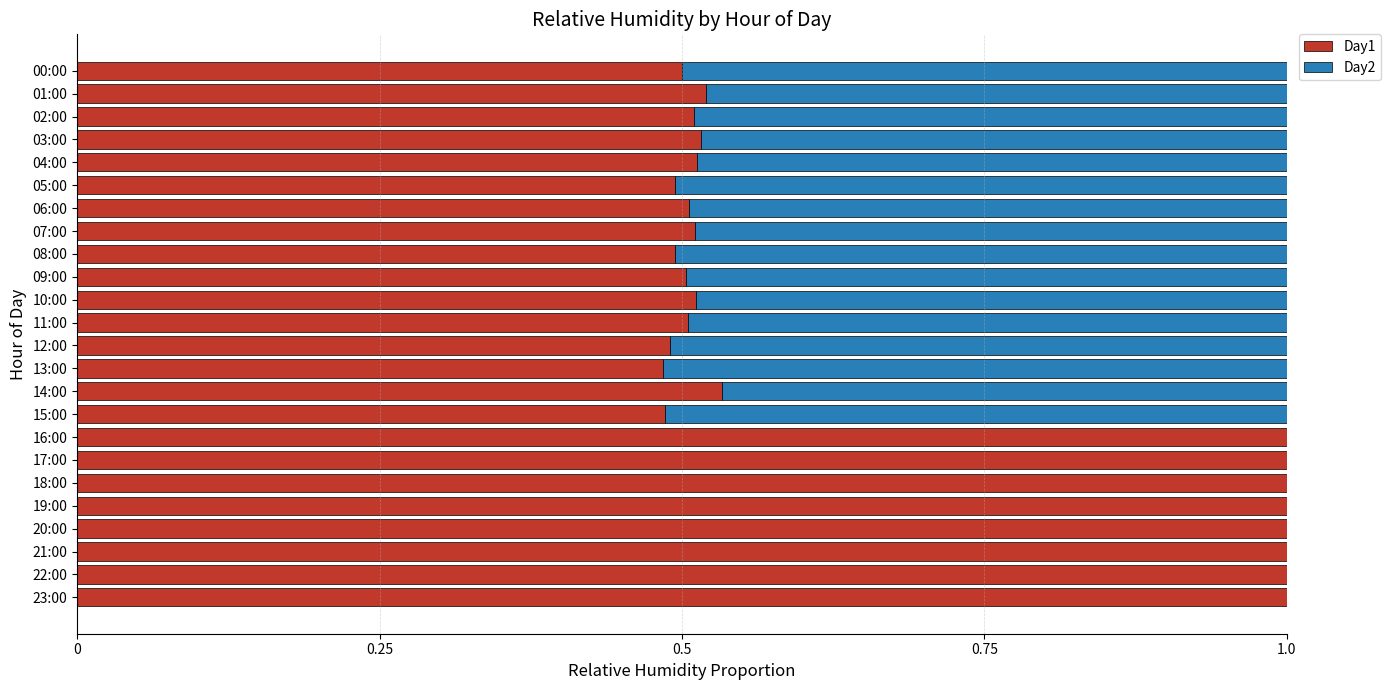

How many Day1 values are between 0 and 1?

24